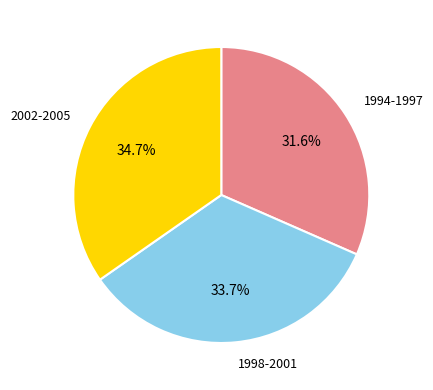

Does any single category account for the majority?

No